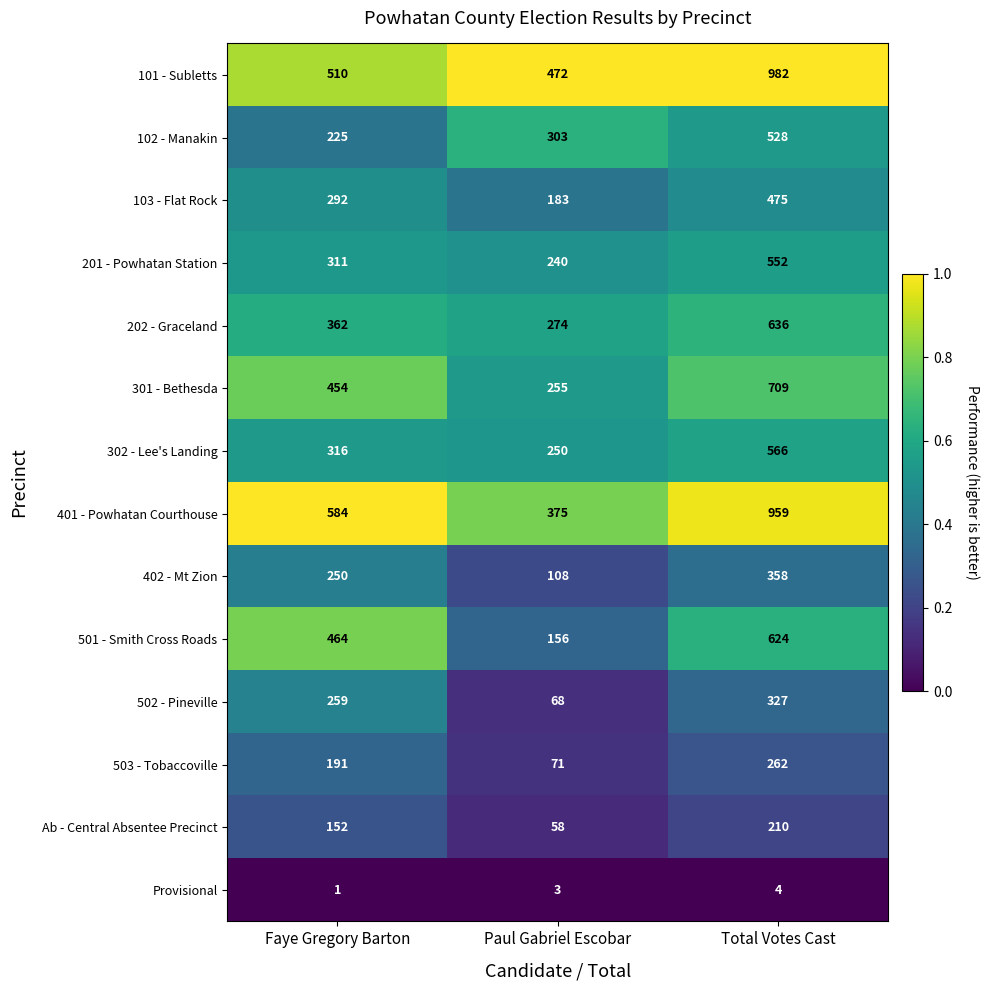

At Total Votes Cast, list the series in order from smallest to largest.

Provisional, Ab - Central Absentee Precinct, 503 - Tobaccoville, 502 - Pineville, 402 - Mt Zion, 103 - Flat Rock, 102 - Manakin, 201 - Powhatan Station, 302 - Lee's Landing, 501 - Smith Cross Roads, 202 - Graceland, 301 - Bethesda, 401 - Powhatan Courthouse, 101 - Subletts